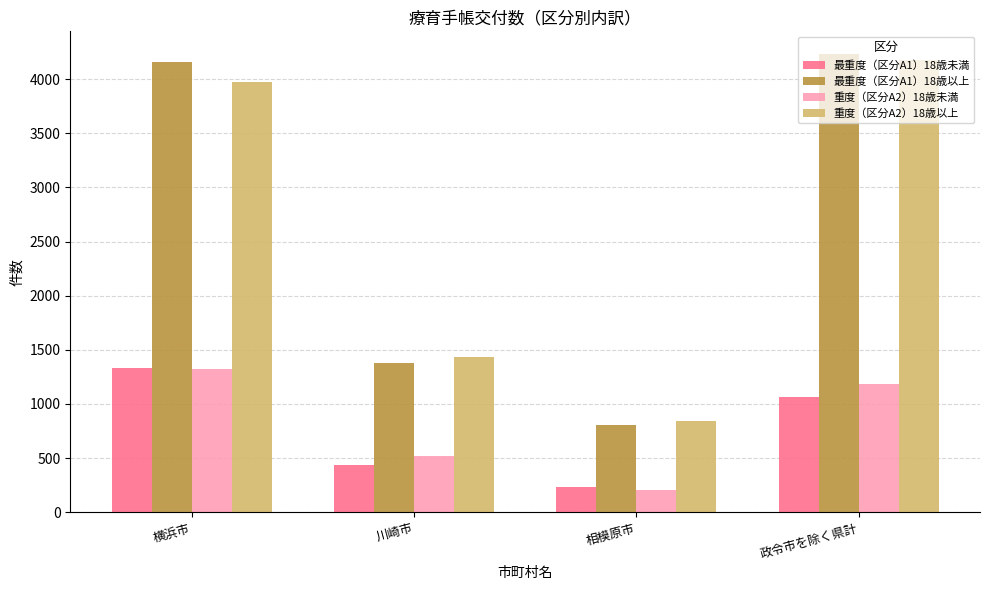

What is the value of the 重度（区分A2）18歳以上 bar at the 4th from the left?

4180